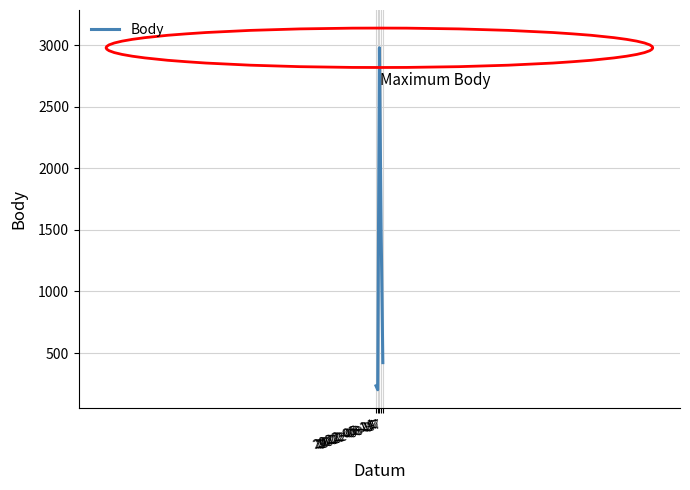

Which category has the highest value across all series?

2022-06-11